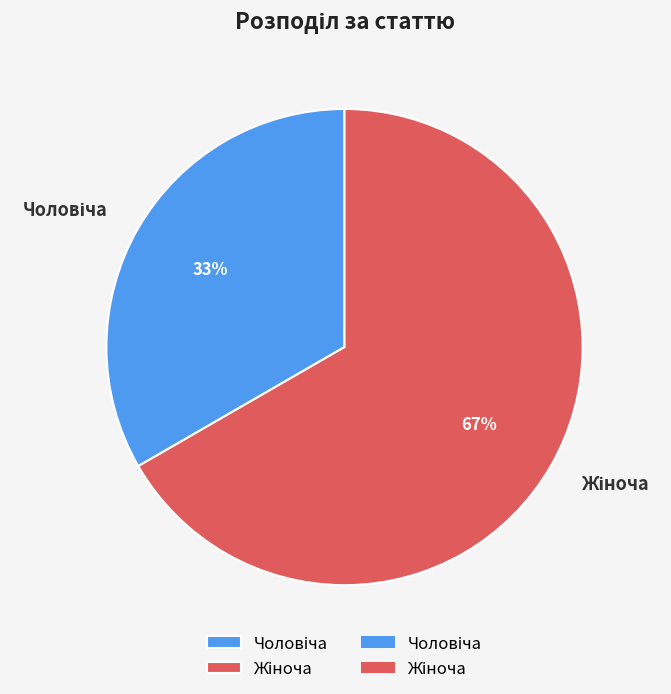

How many slices are in this pie chart?

2